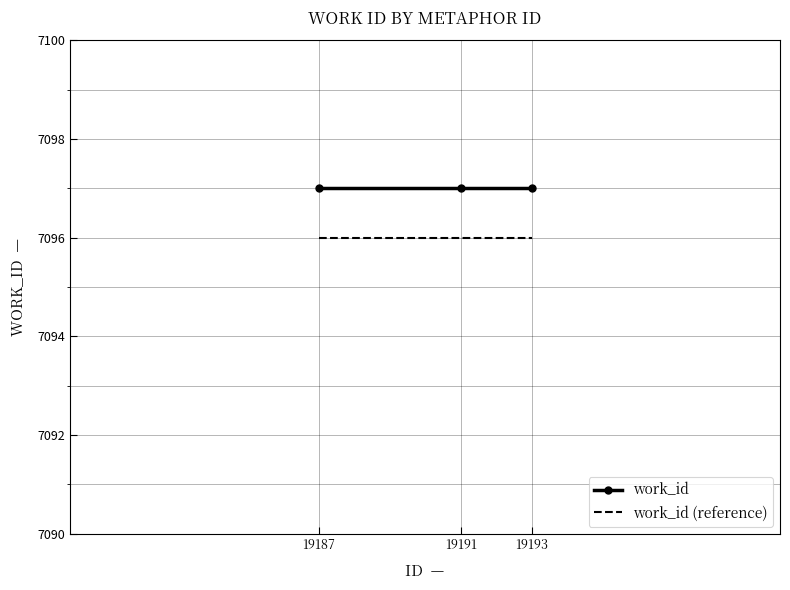

What is the approximate value of work_id (reference) at 19187?

7096